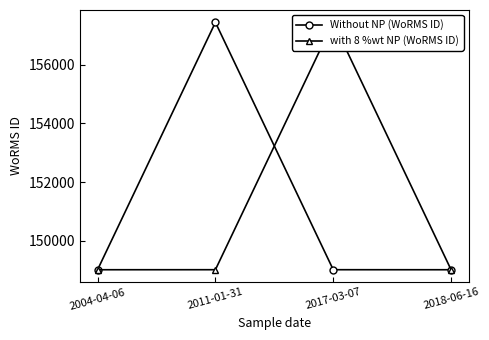

What is the difference between the maximum and minimum values in the with 8 %wt NP (WoRMS ID) series?

8416